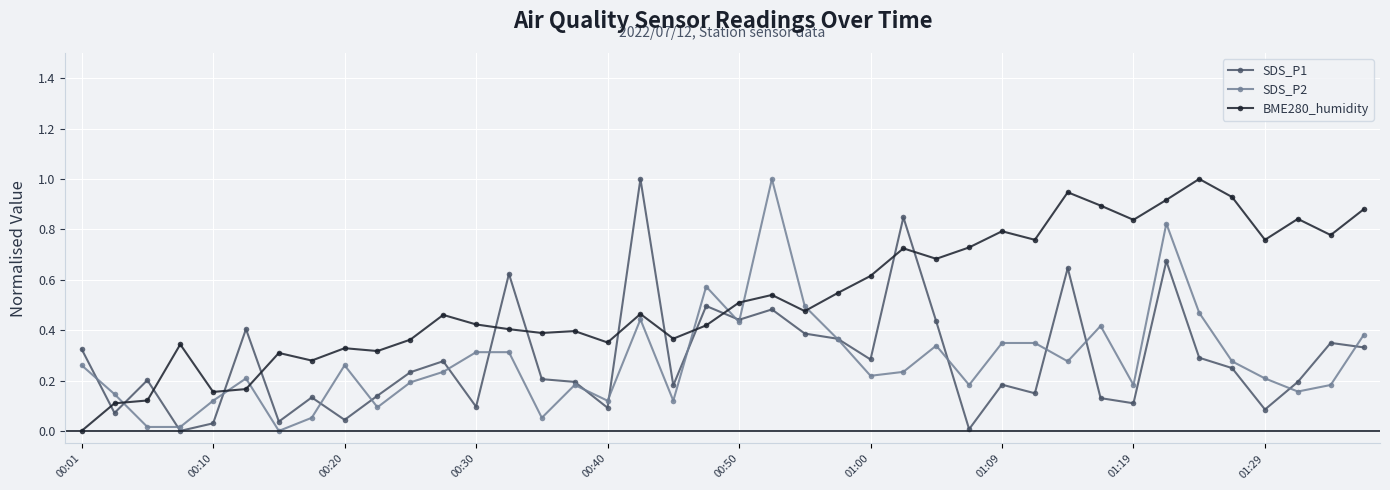

What is the highest value of the BME280_humidity series?

1.0